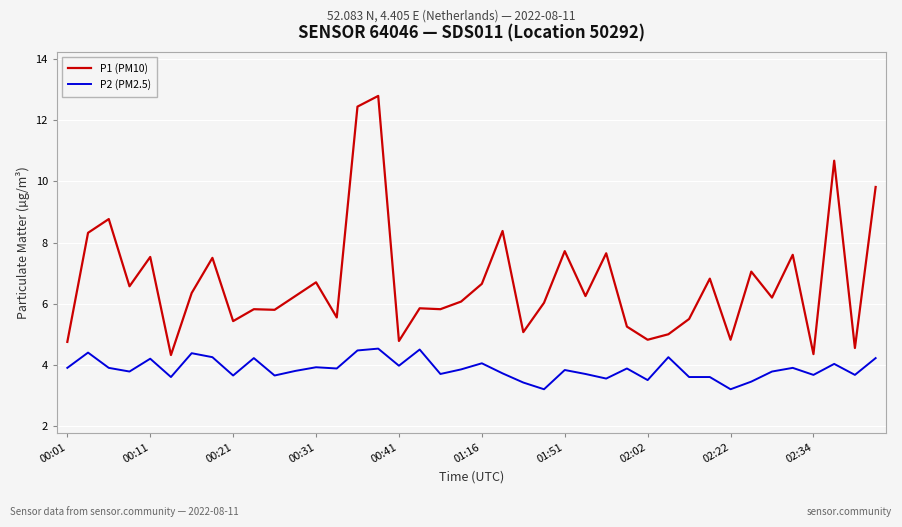

Which series has the widest spread of values?

P1 (PM10)